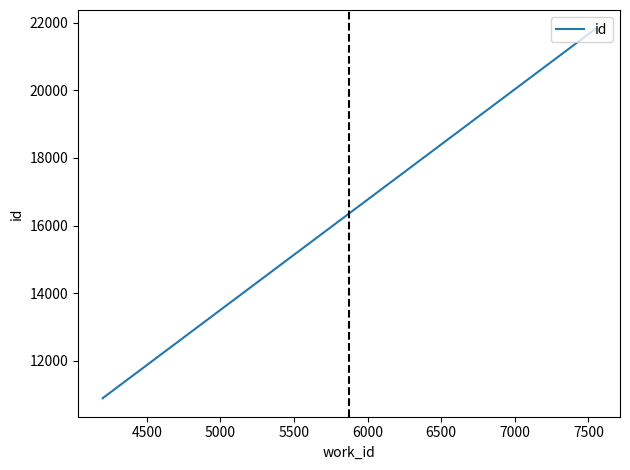

What is the value of the 2nd point from the left?

10900